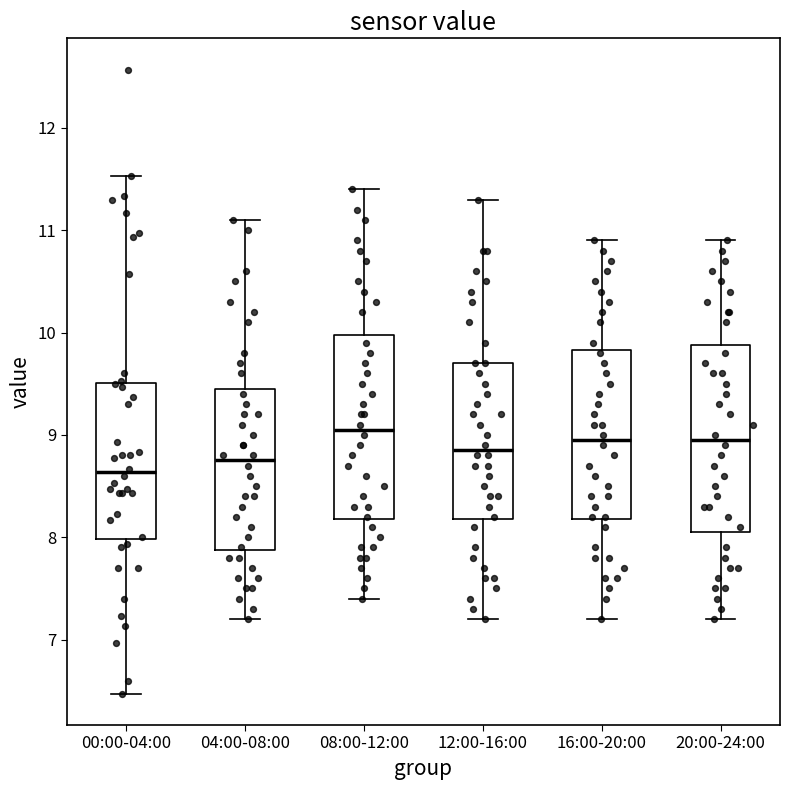

Reading left to right, read every box against the y-axis: the position of its median line, the range the box covers, and the ends of its whiskers. The values are not printed on the chart, so give them approximately, as read against the axis.

00:00-04:00: median 8.6, box 8.0 to 9.5, whiskers 6.5 to 11.5
04:00-08:00: median 8.8, box 7.9 to 9.5, whiskers 7.2 to 11.1
08:00-12:00: median 9.1, box 8.2 to 10.0, whiskers 7.4 to 11.4
12:00-16:00: median 8.9, box 8.2 to 9.7, whiskers 7.2 to 11.3
16:00-20:00: median 9.0, box 8.2 to 9.8, whiskers 7.2 to 10.9
20:00-24:00: median 9.0, box 8.1 to 9.9, whiskers 7.2 to 10.9